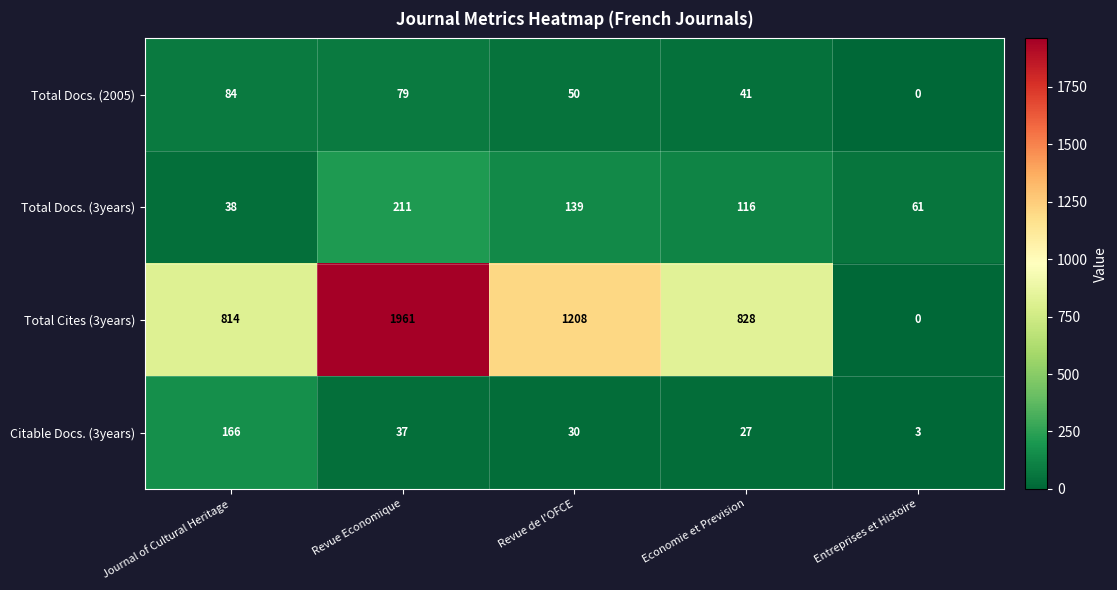

Which series has the largest total across all categories?

Total Cites (3years)